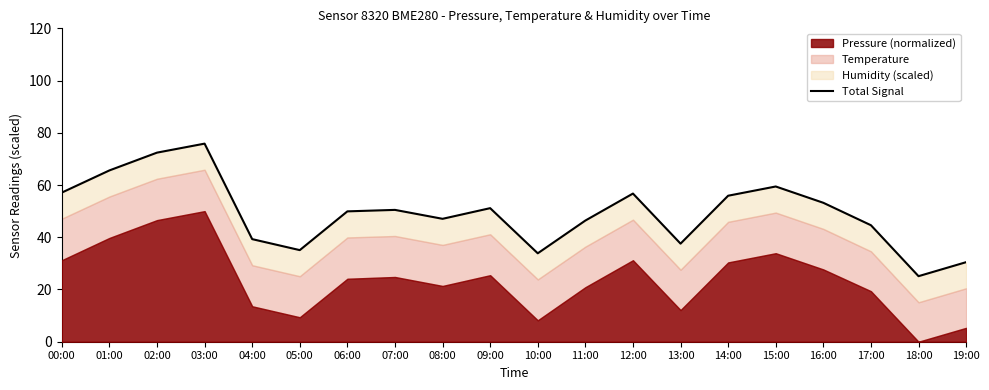

Which label corresponds to the largest value in the chart?

03:00